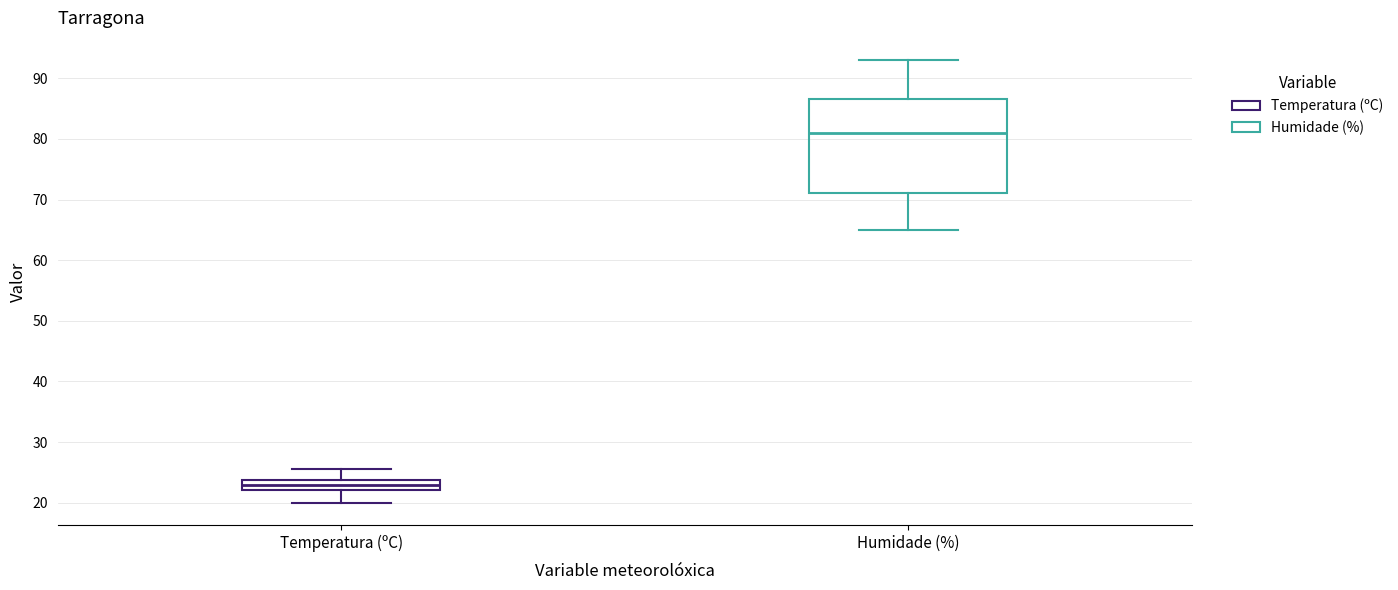

Which box has the highest median line?

Humidade (%)